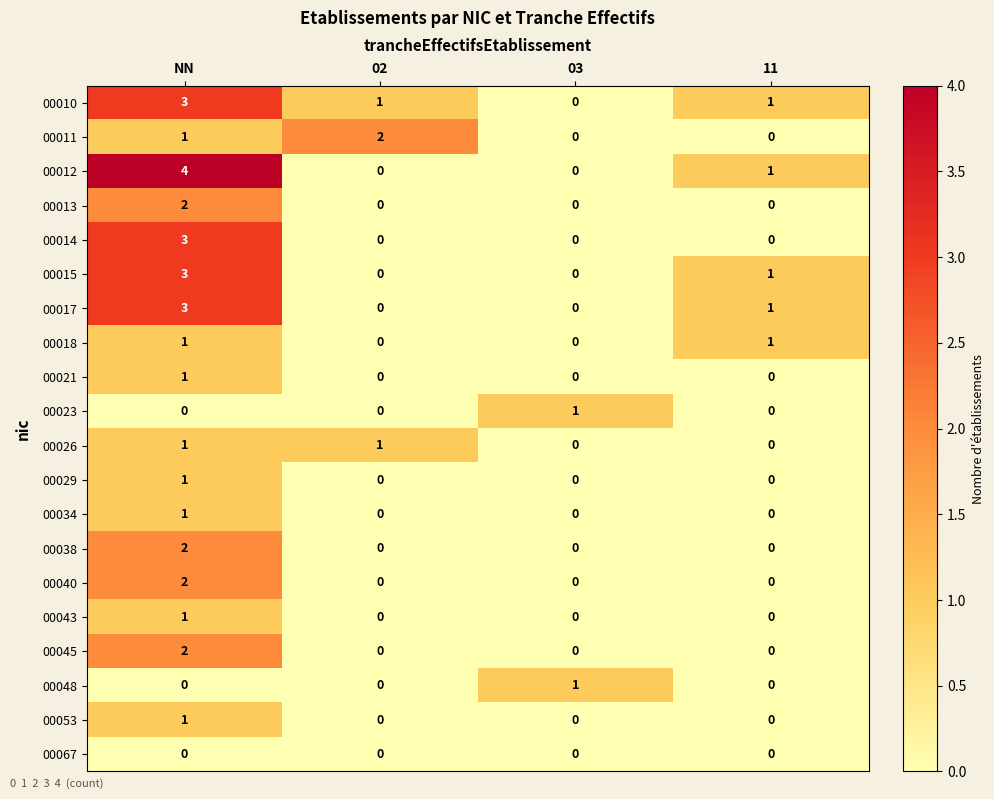

Which series has the largest range (max minus min)?

00012